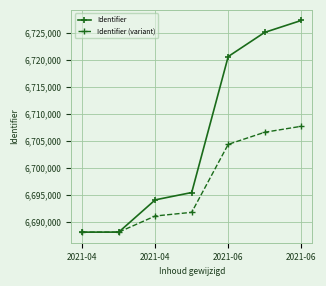

Rank the series by their average value, from lowest to highest.

Identifier (variant), Identifier